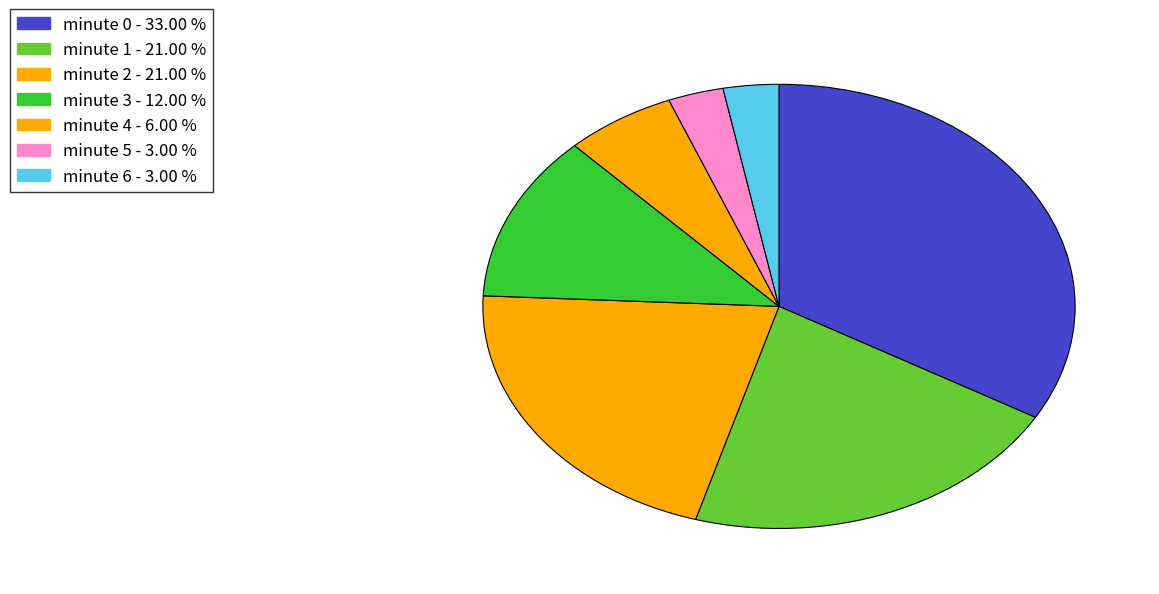

Count the number of slices in the pie.

7